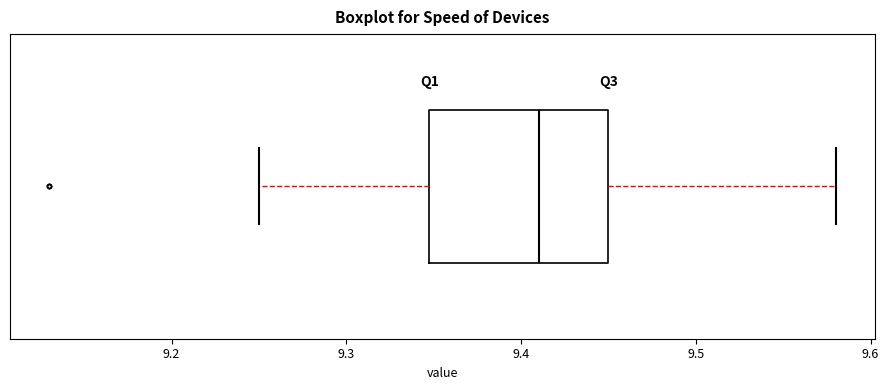

Where is the left edge of the box on the x-axis? The values are not printed on the chart, so give them approximately, as read against the axis.

9.35